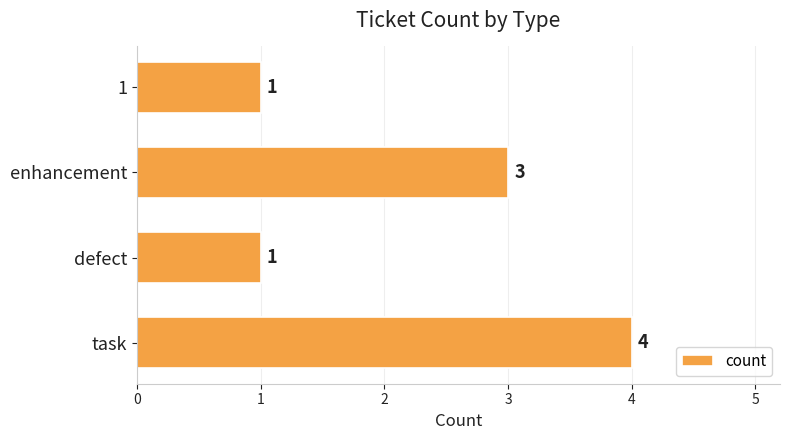

Reading top to bottom, list all the values displayed in this chart.

1=1	enhancement=3	defect=1	task=4